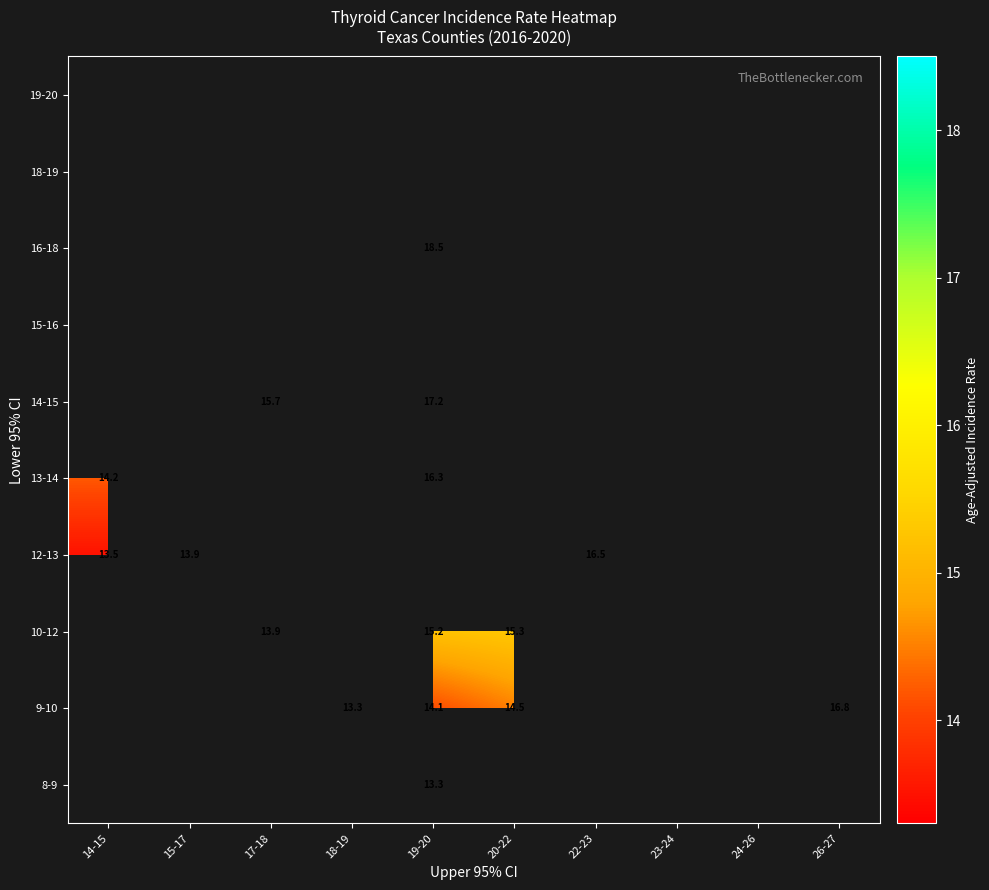

The 16-18 series shows 18.5 at 19-20. True or false?

True